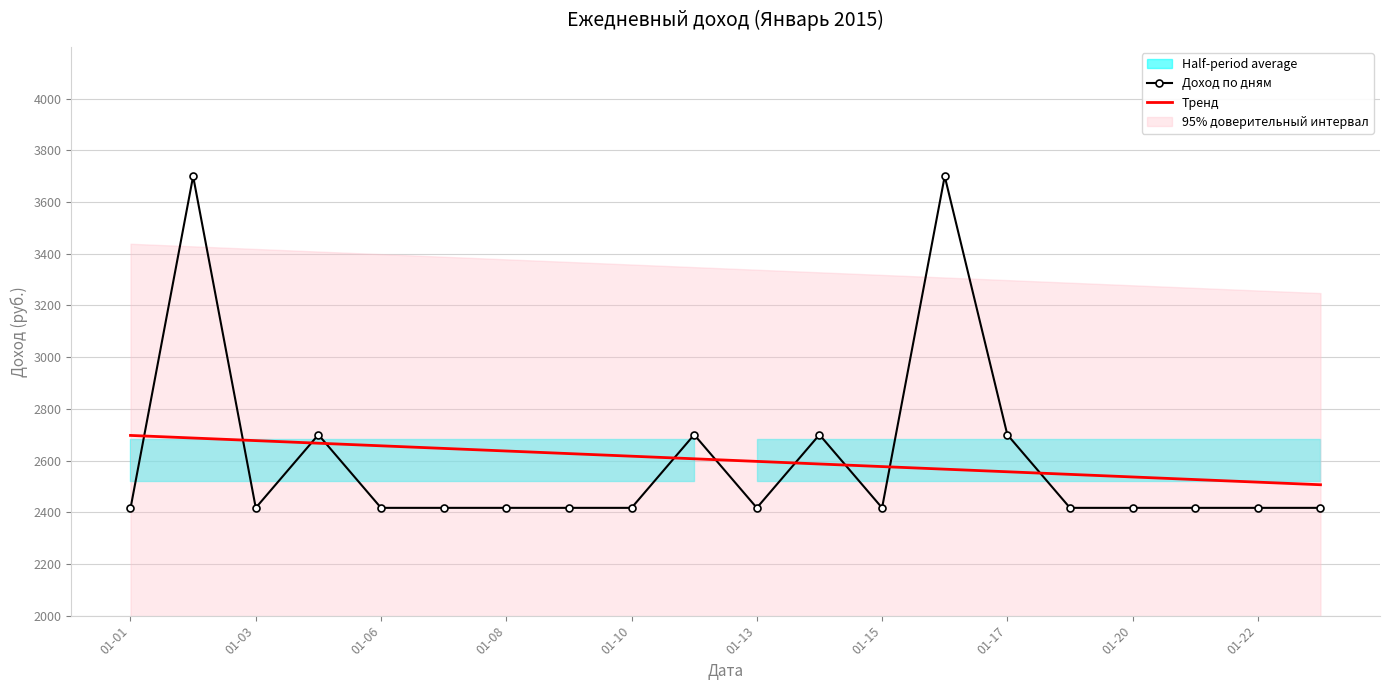

At how many categories does at least one series exceed 3181?

2